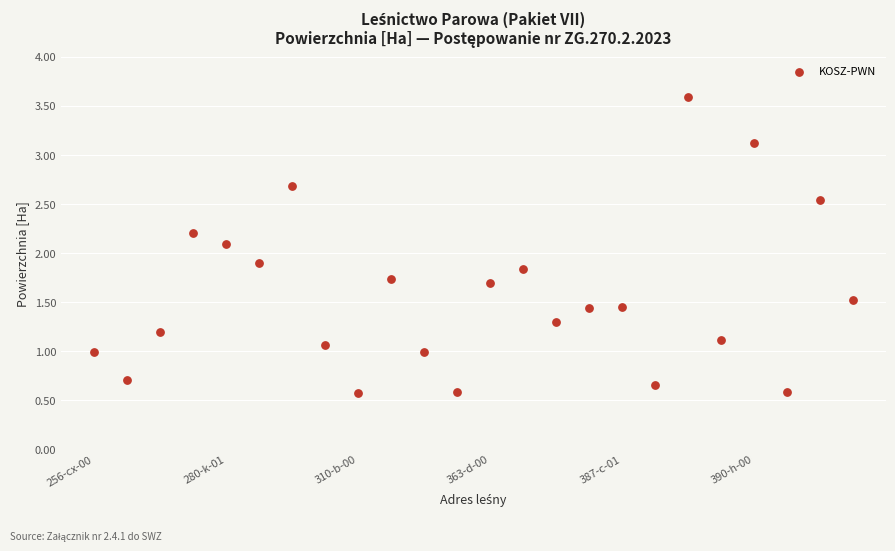

Count the number of points in this scatter plot.

24